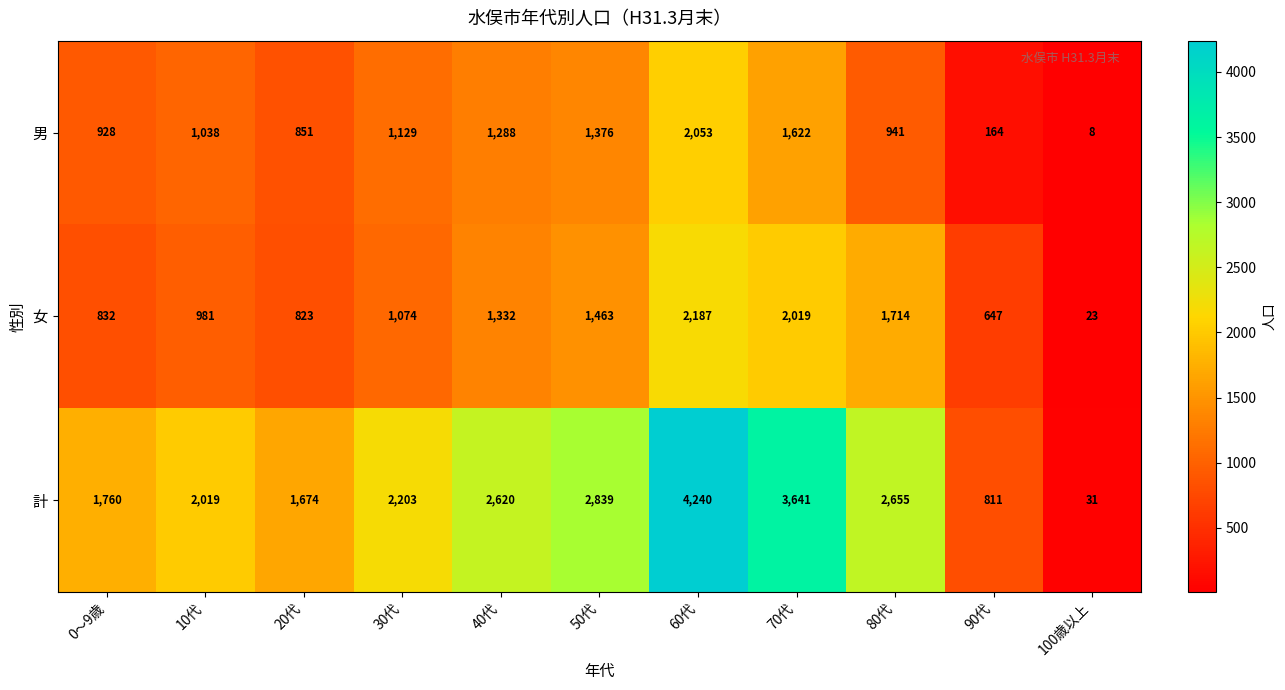

Read the 女 value at 100歳以上, to the nearest 10.

20